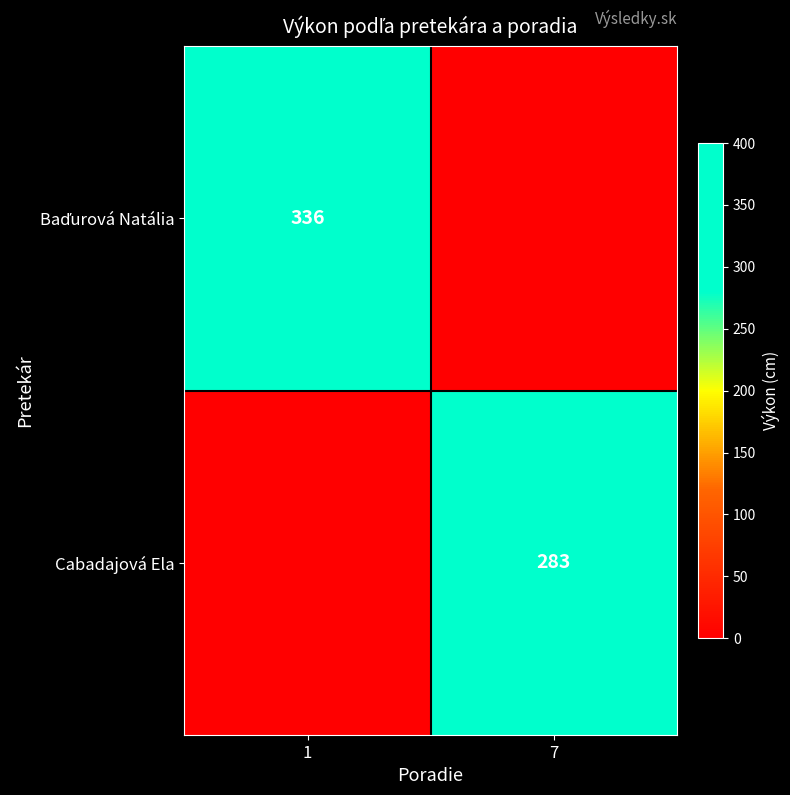

What is the total value across all series at 1?

336